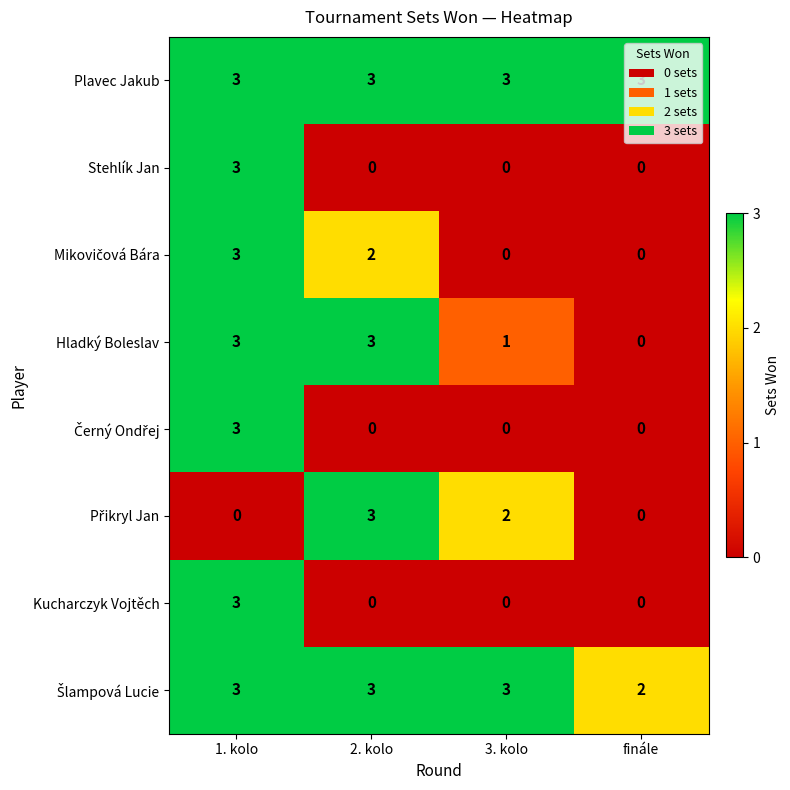

At which category is the sum across all series the highest?

1. kolo